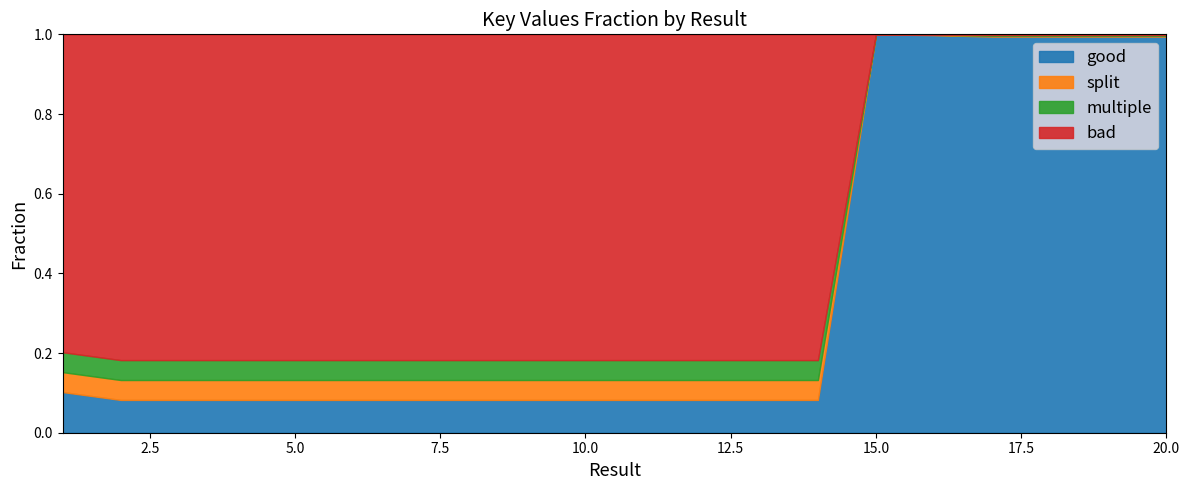

How many lines are shown in the chart?

4